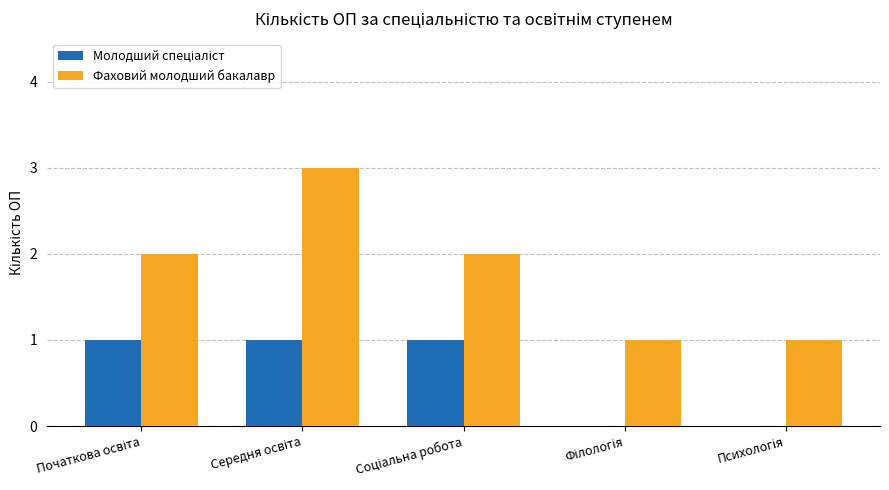

What is the sum of all Фаховий молодший бакалавр values?

9